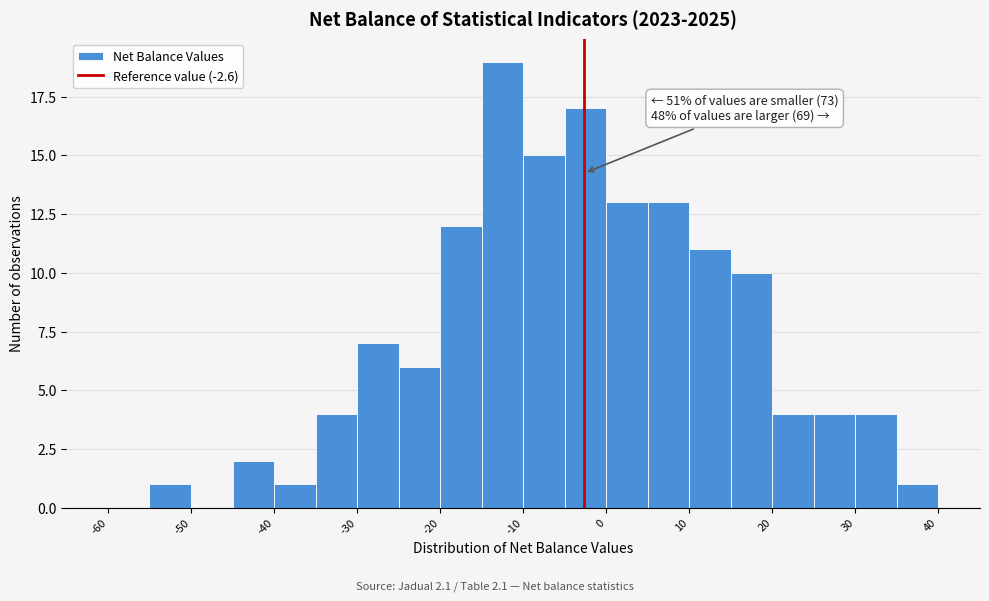

Which range on the x-axis has the tallest bar?

-15 to -10